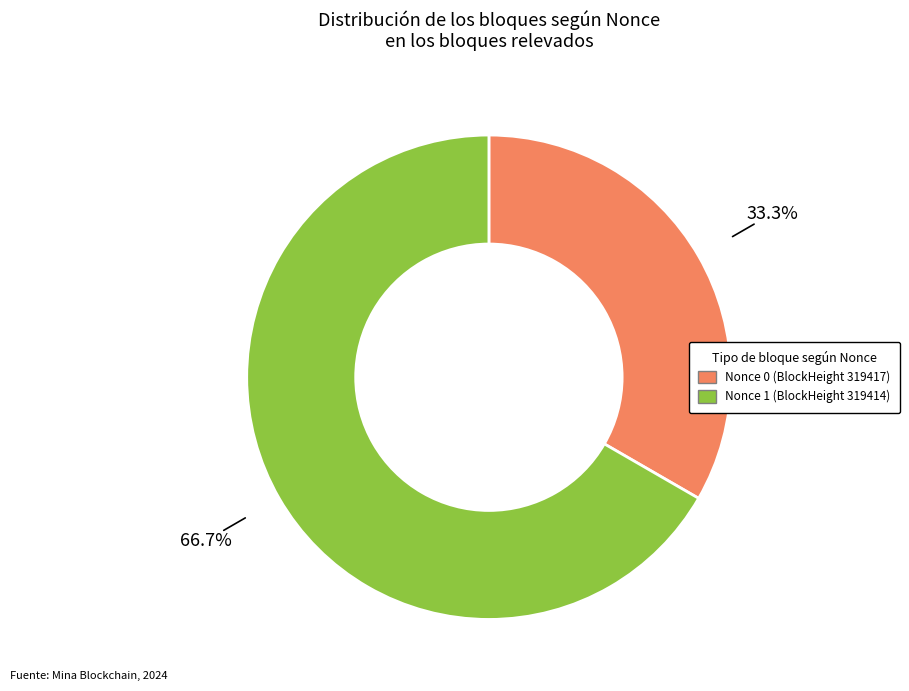

Is there a majority slice in this chart?

Yes